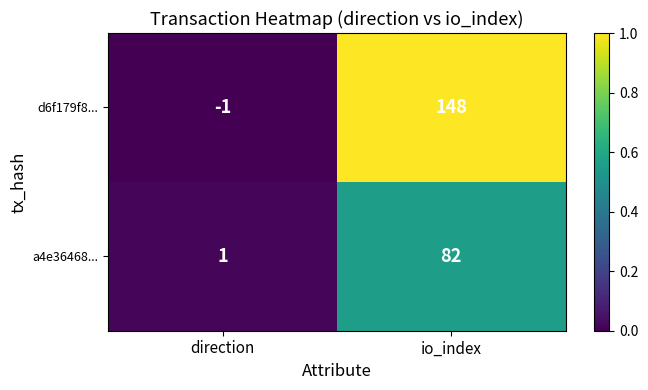

Reading left to right, what are all the values shown in this chart?

d6f179f8...: direction=-1	io_index=148
a4e36468...: direction=1	io_index=82